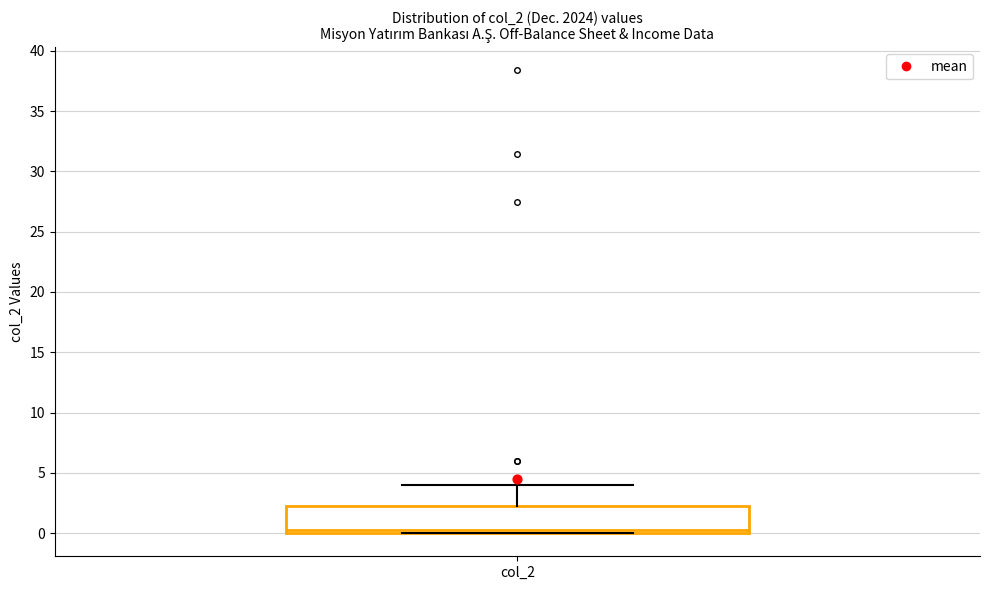

Transcribe this box plot: give where the median line is, the range the box spans, and where the two whiskers end, as read against the y-axis. The values are not printed on the chart, so give them approximately, as read against the axis.

median 0.0 (just above the box's lower edge), box 0.0 to 2.5, whiskers 0.0 to 4.0